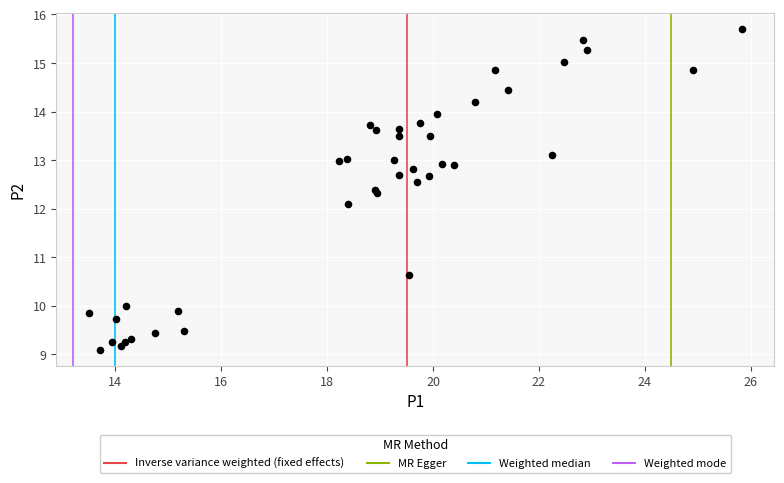

What Y value in the scatter plot is closest to 12?

12.1